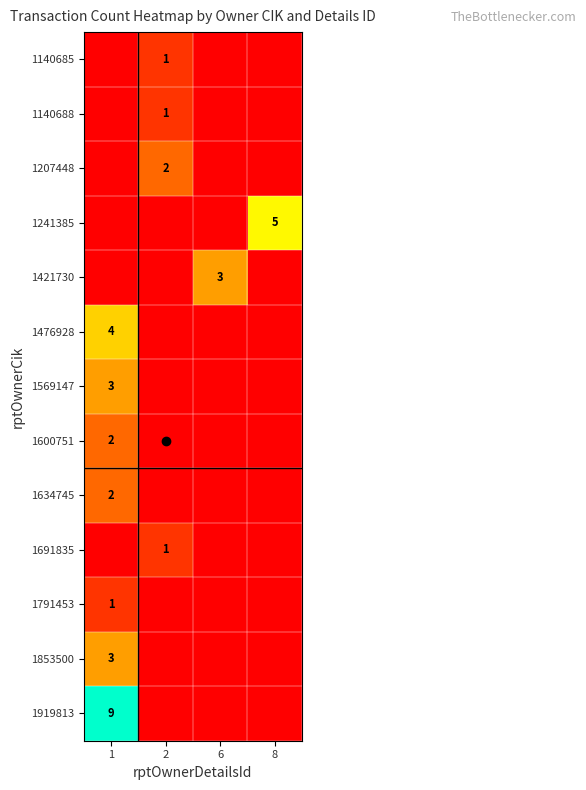

Which category has the highest value across all series?

1